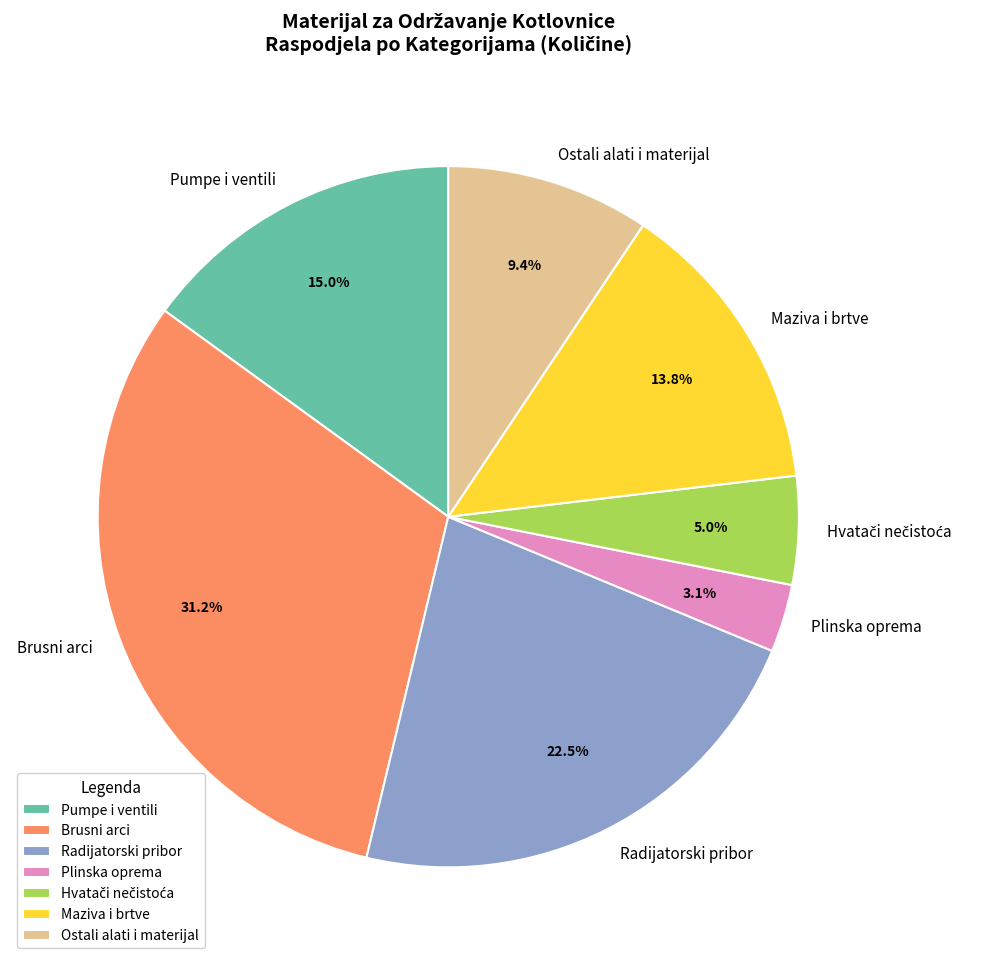

Which slice is the largest?

Brusni arci